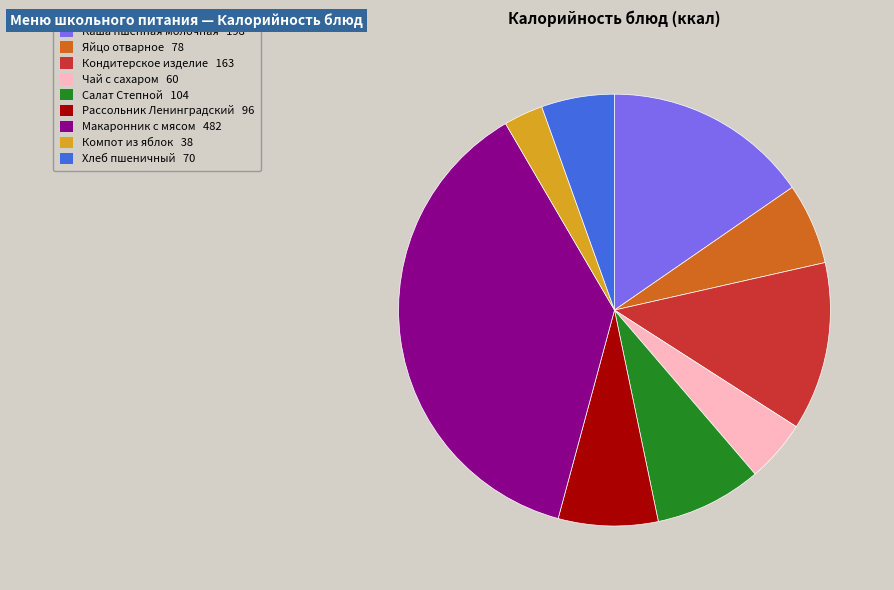

The Рассольник Ленинградский 96 slice represents 7% of the pie. True or false?

True